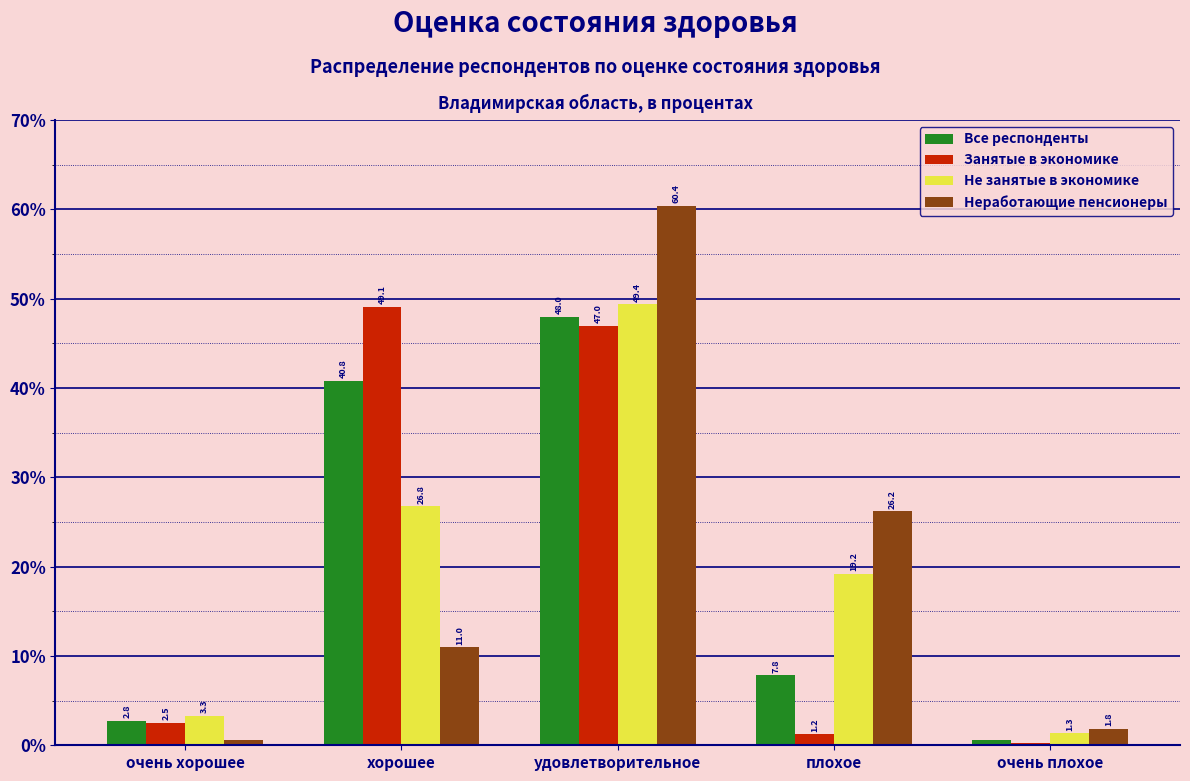

At which category is the sum across all series the highest?

удовлетворительное